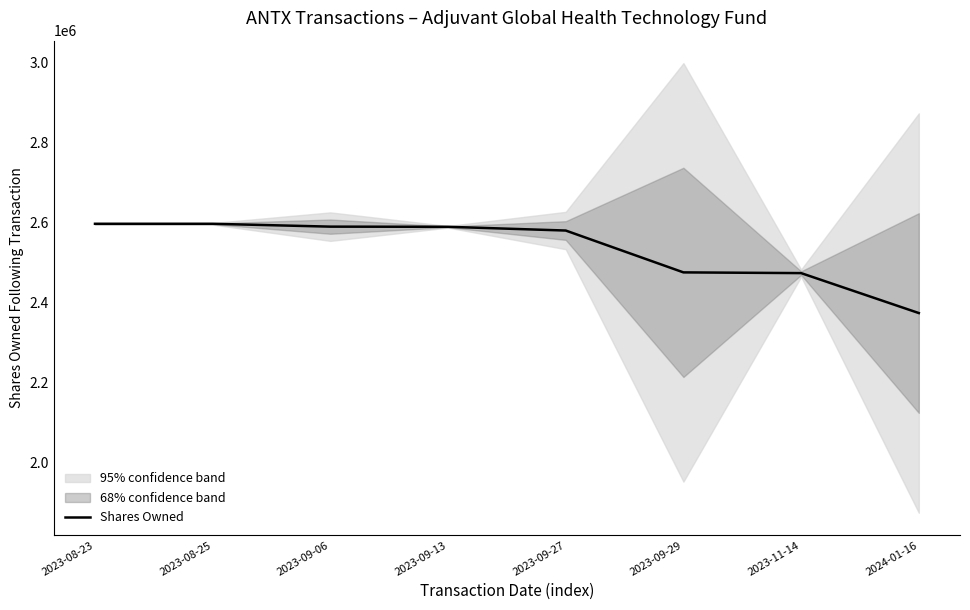

True or false: there are more than 1 points higher than both neighbors.

False